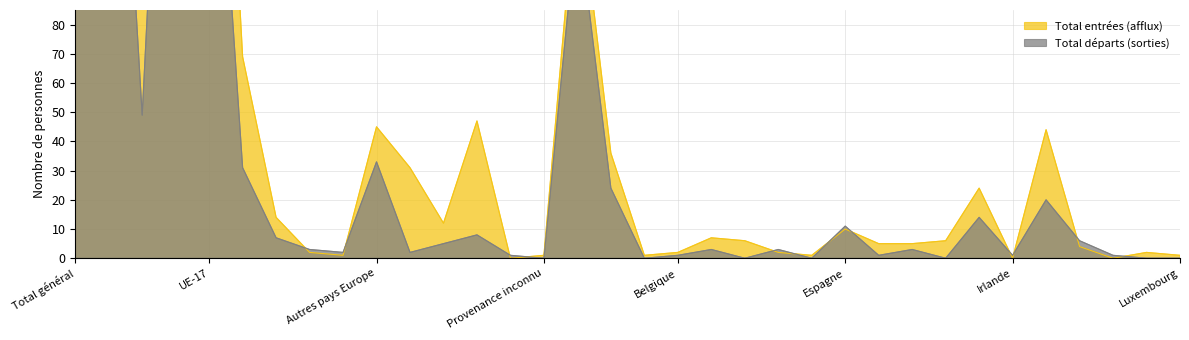

What are all the series names shown in the legend?

Total entrées (afflux), Total départs (sorties)